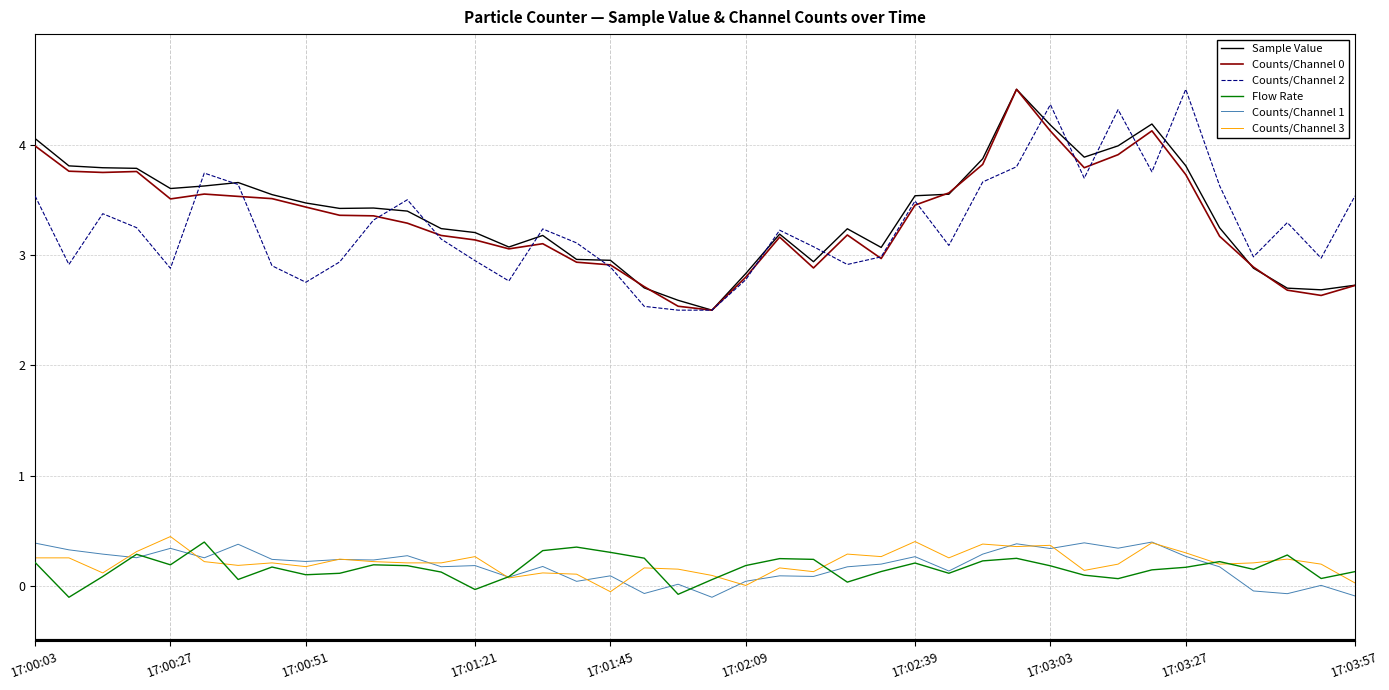

In Flow Rate, how many points are lower than both neighbors (excluding endpoints)?

11